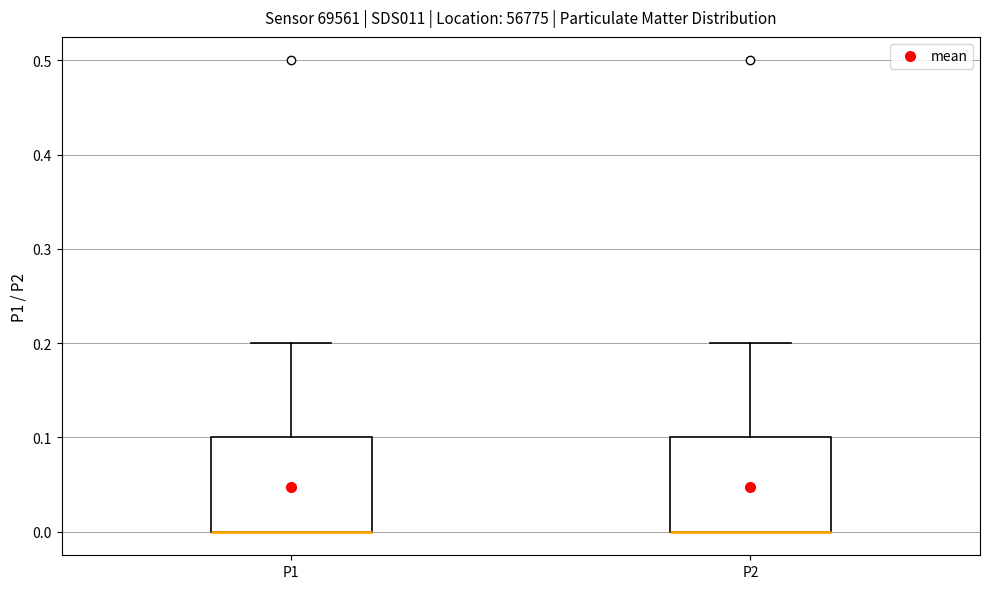

Where does the upper whisker of the box for P2 end on the y-axis? The values are not printed on the chart, so give them approximately, as read against the axis.

0.2